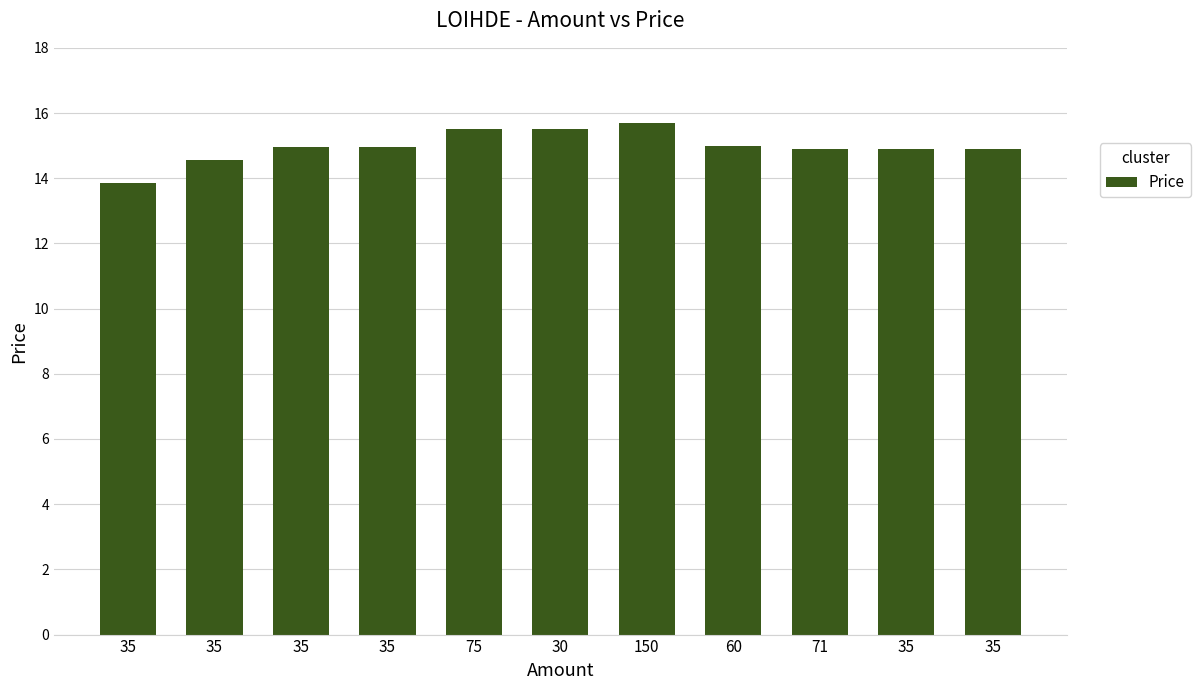

Reading left to right, what are all the values shown in this chart?

13.8	14.6	14.9	14.9	15.5	15.5	15.7	15.0	14.9	14.9	14.9